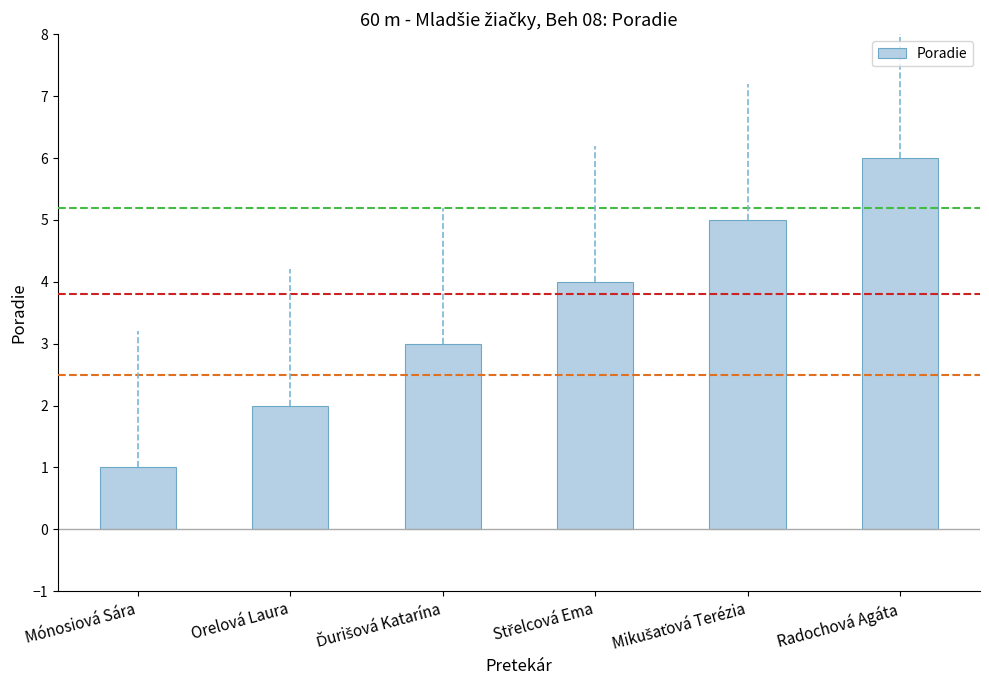

What is the difference between the values at Orelová Laura and Radochová Agáta?

4